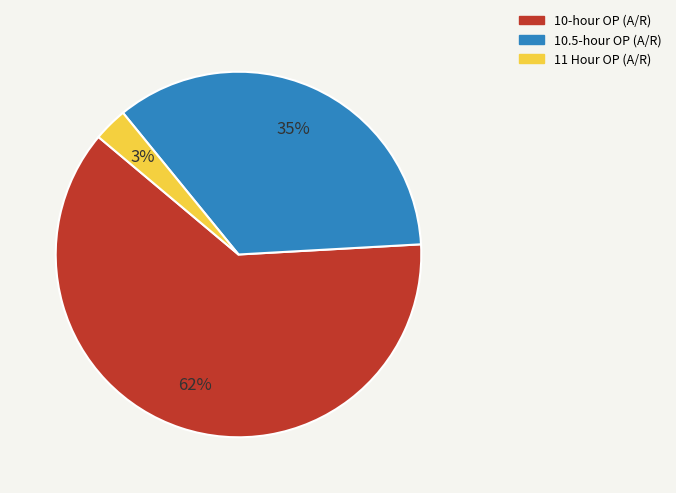

The 10-hour OP slice represents 75% of the pie. True or false?

False